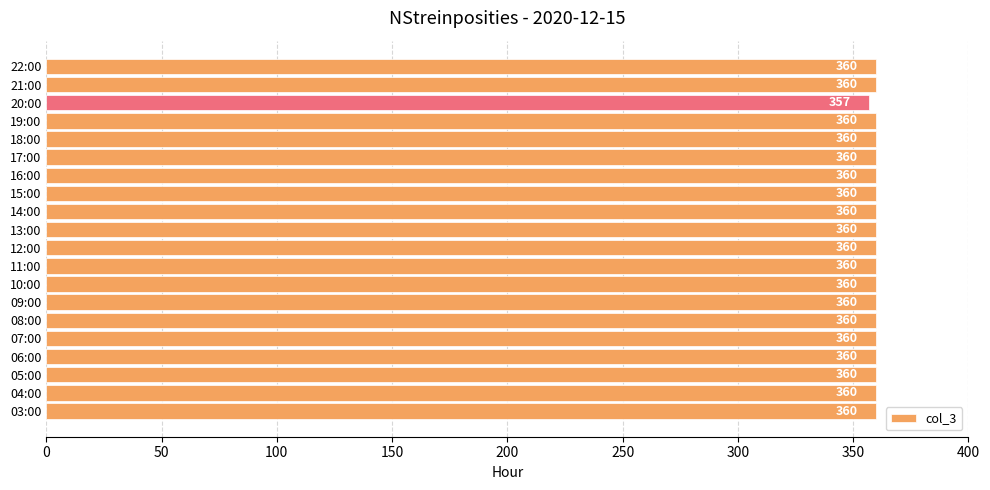

Approximately how many times larger is the value at 05:00 compared to 17:00?

1.0